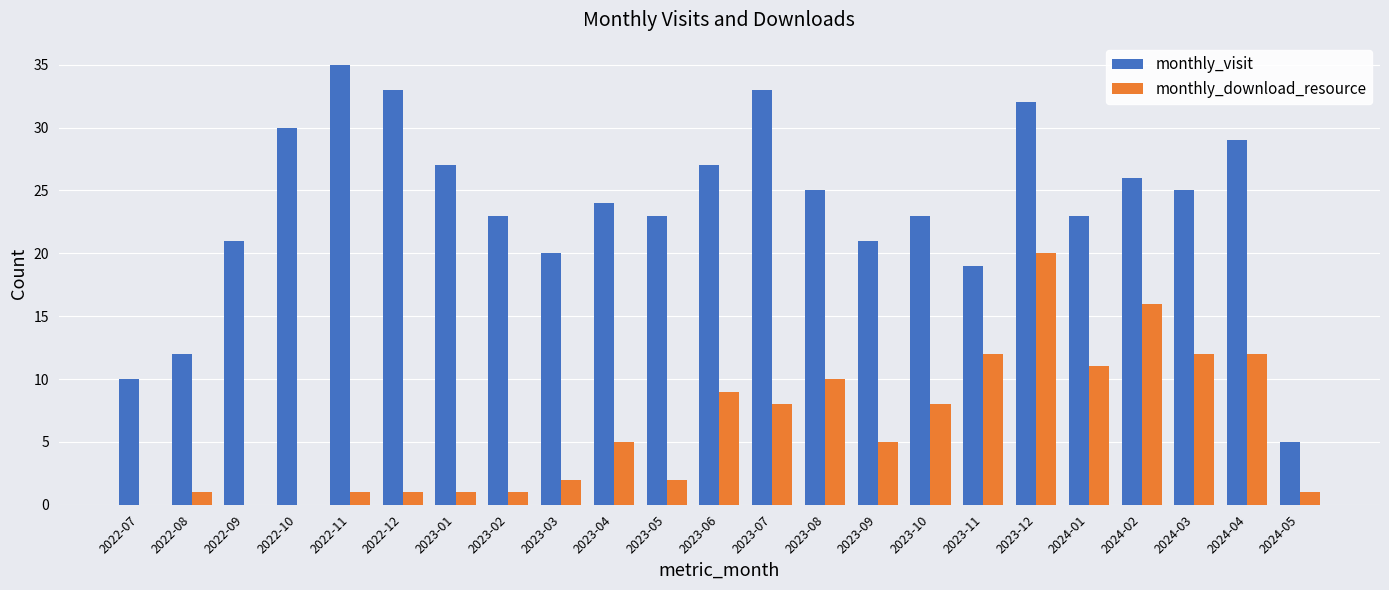

At which category is the sum across all series the highest?

2023-12